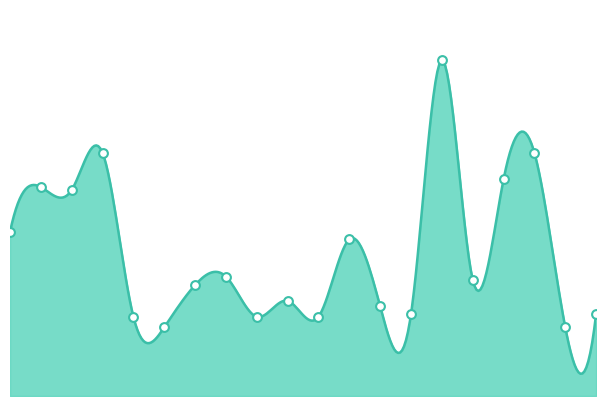

Between ROCCA DE GIORGI and REDONDESCO, which is larger?

ROCCA DE GIORGI